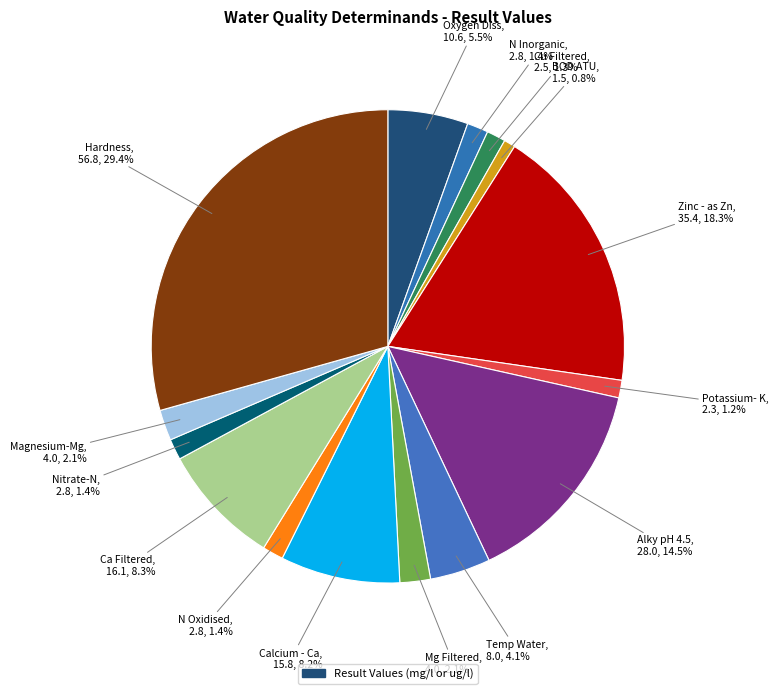

Does any single category account for the majority?

No